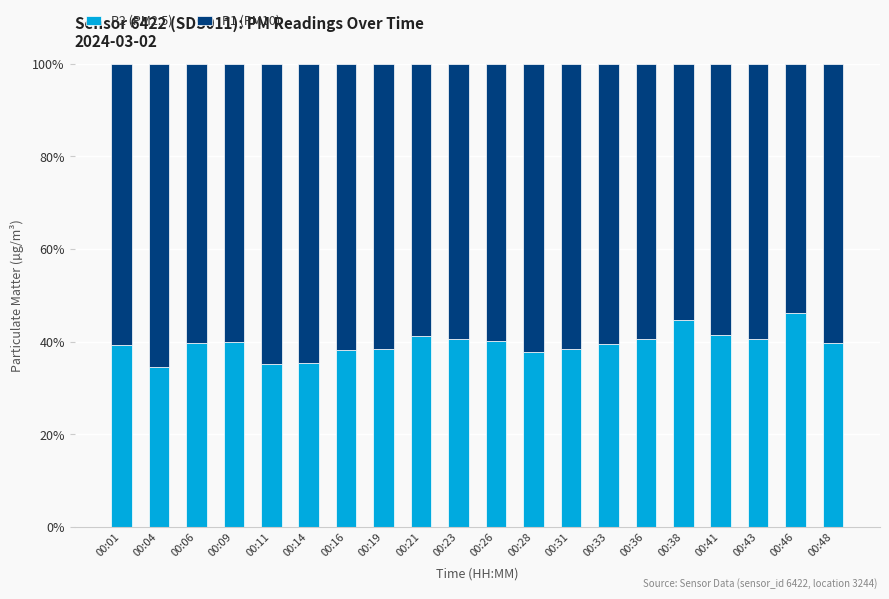

What is the total value across all series at 00:43?

100.0